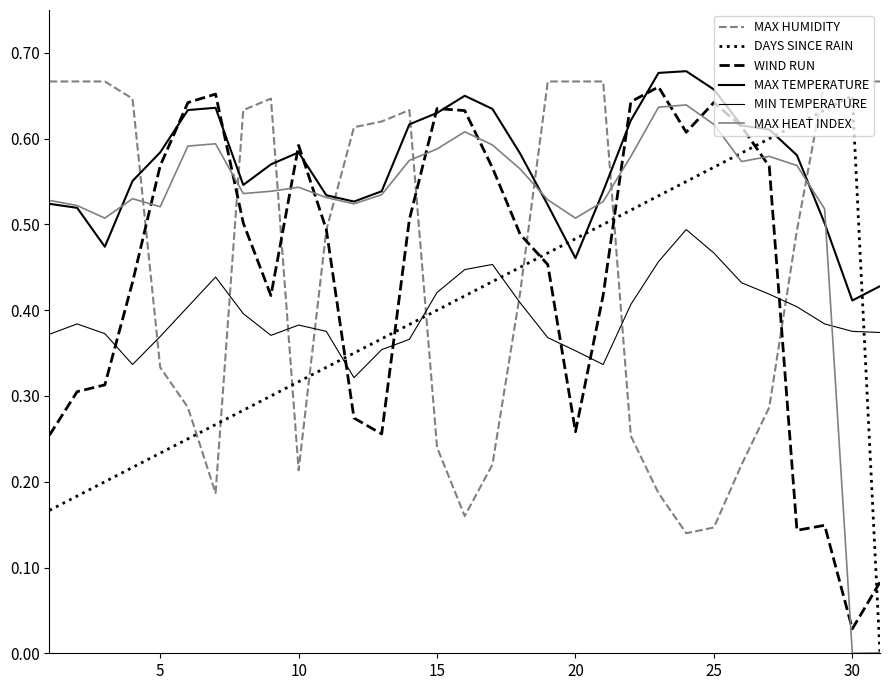

Count the number of categories in the chart.

31